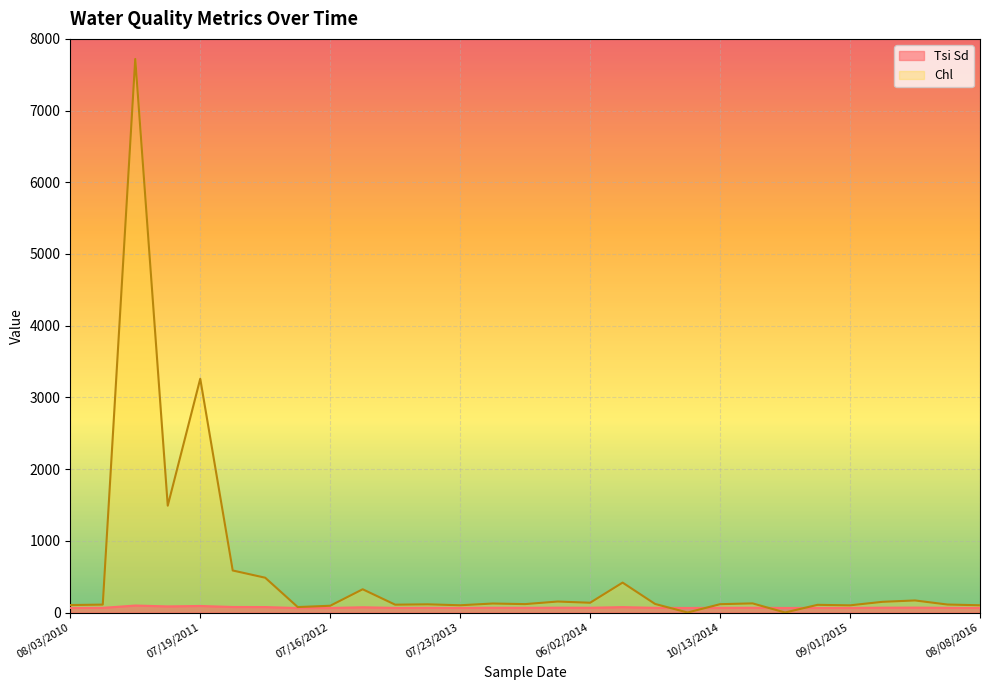

What is the label of the 13th point from the left?

07/23/2013